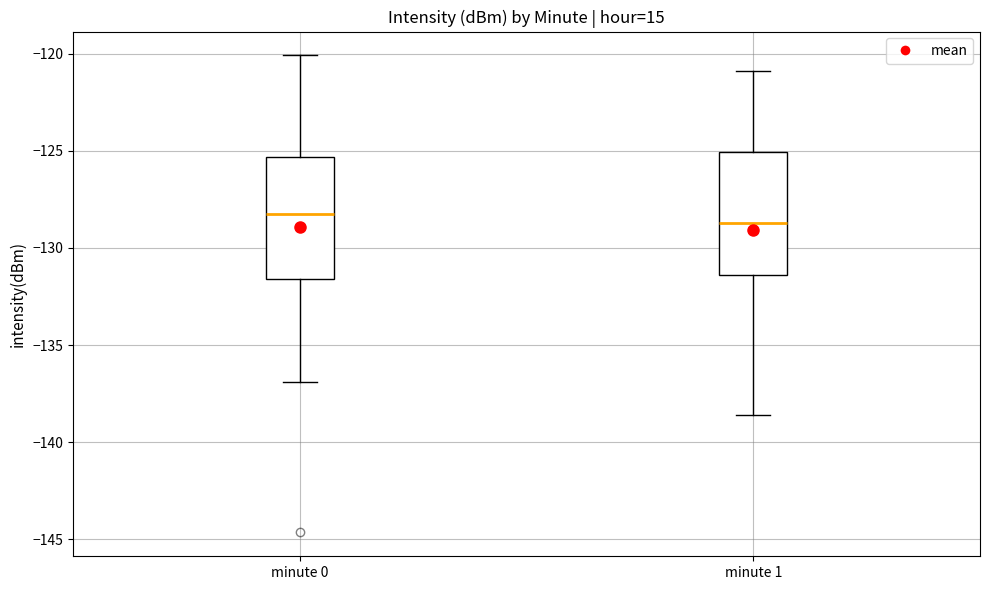

Reading left to right, transcribe this box plot: for each box, give where its median line is, the range the box spans, and where its two whiskers end, as read against the y-axis. The values are not printed on the chart, so give them approximately, as read against the axis.

minute 0: median -128.5, box -131.5 to -125.5, whiskers -137.0 to -120.0
minute 1: median -128.5, box -131.5 to -125.0, whiskers -138.5 to -121.0